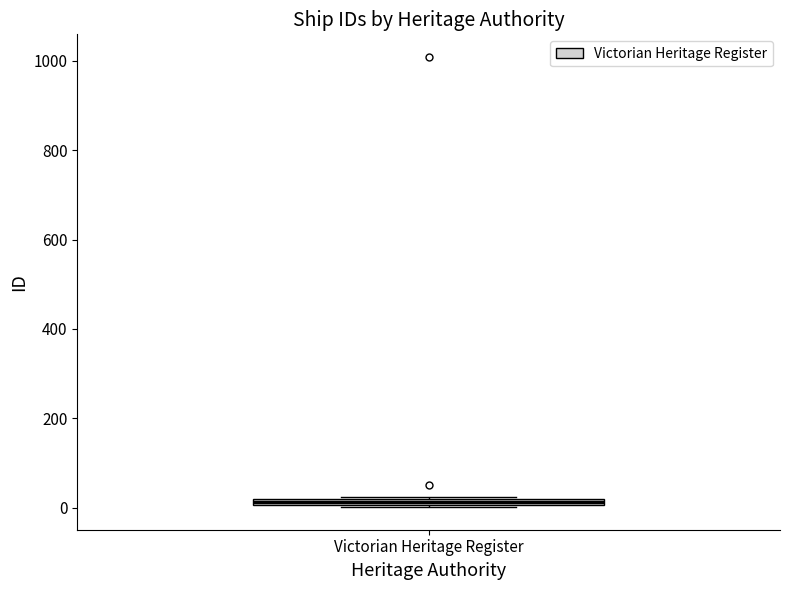

Where is the upper edge of the box for Victorian Heritage Register on the y-axis? The values are not printed on the chart, so give them approximately, as read against the axis.

20